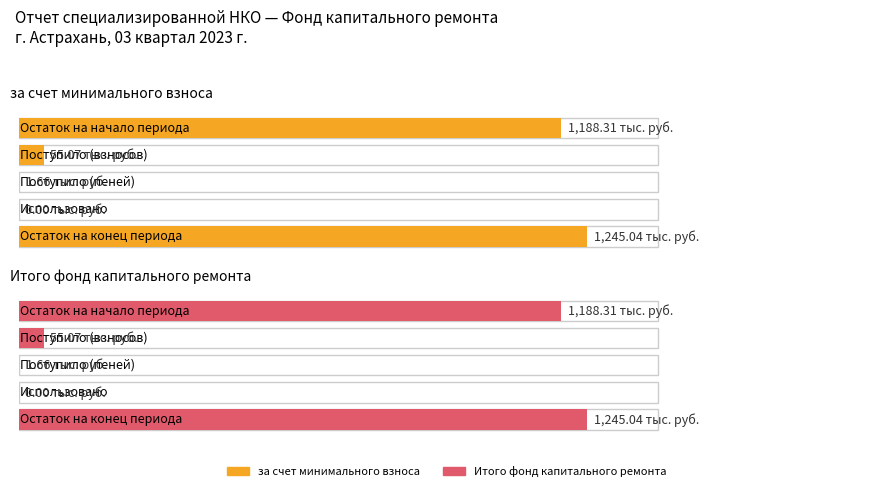

True or false: Итого фонд капитального ремонта has a value of 1979.6 at Остаток на конец периода.

False